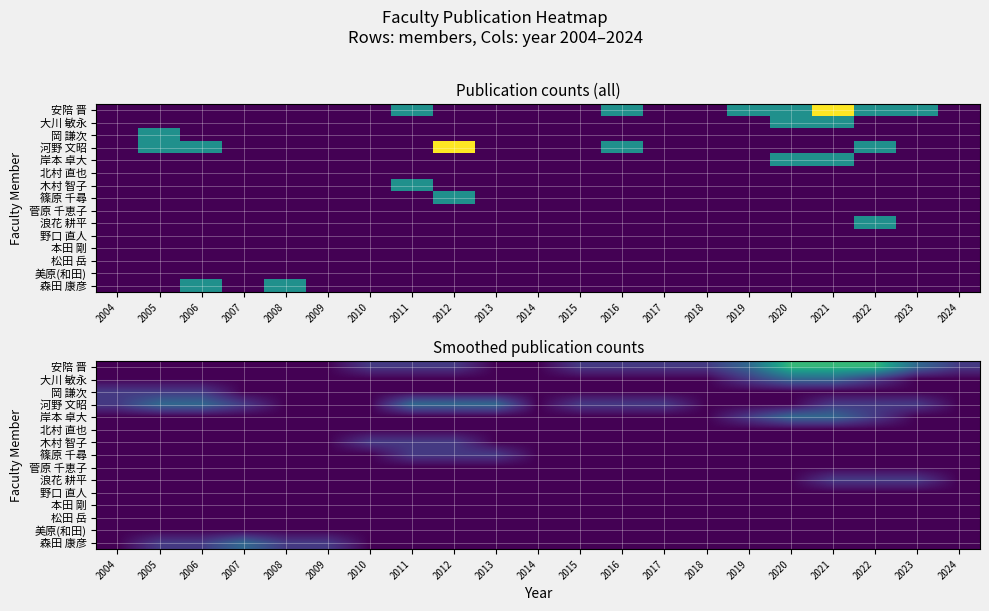

Which series has the widest spread of values?

安陪 晋